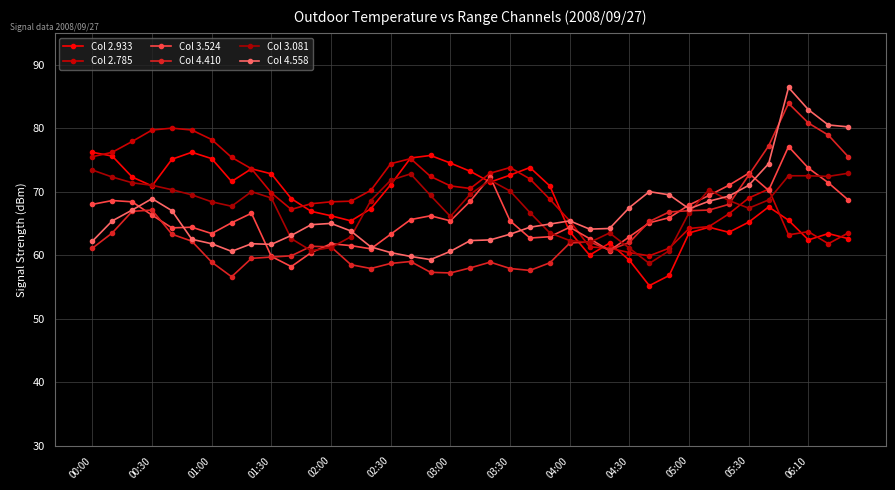

Which category has the lowest value in the Col 4.410 series?

03:30